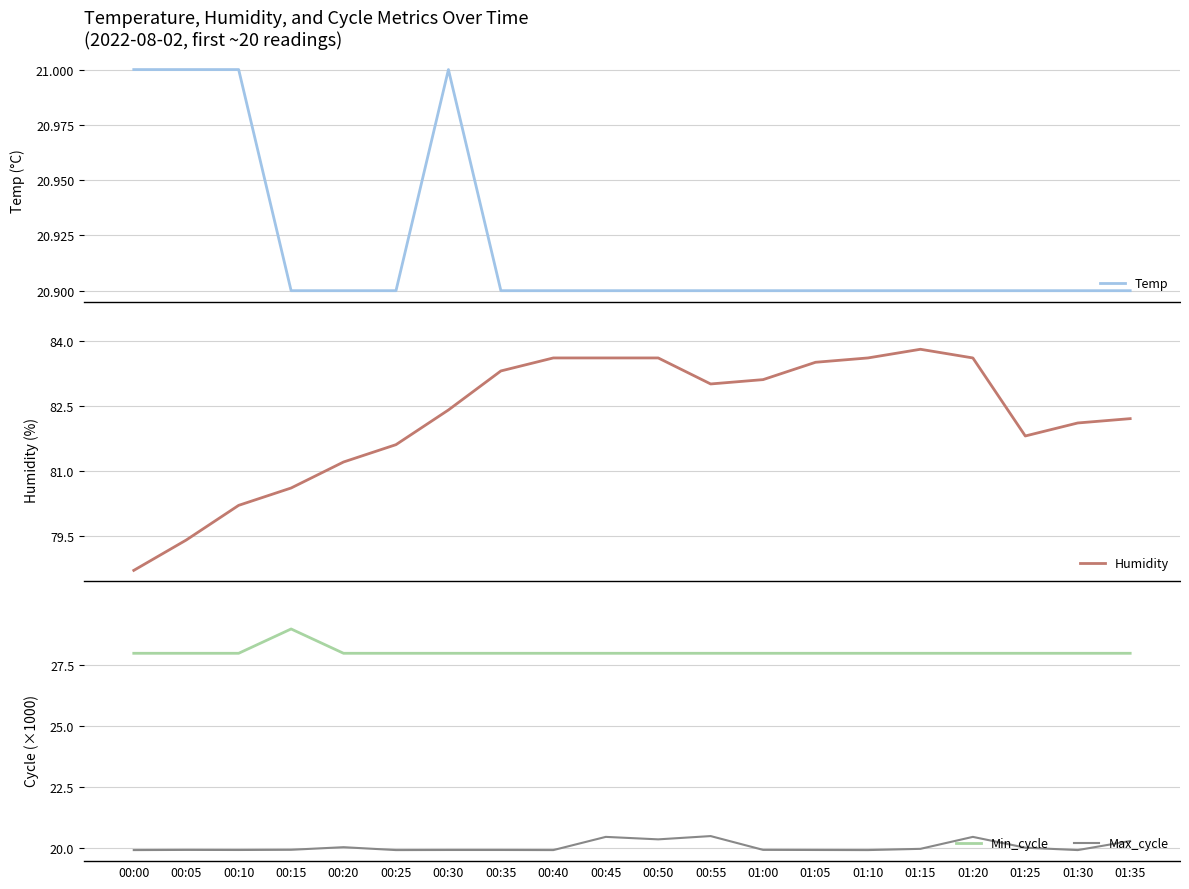

What value does the Max_cycle series have at 01:25?

20.0